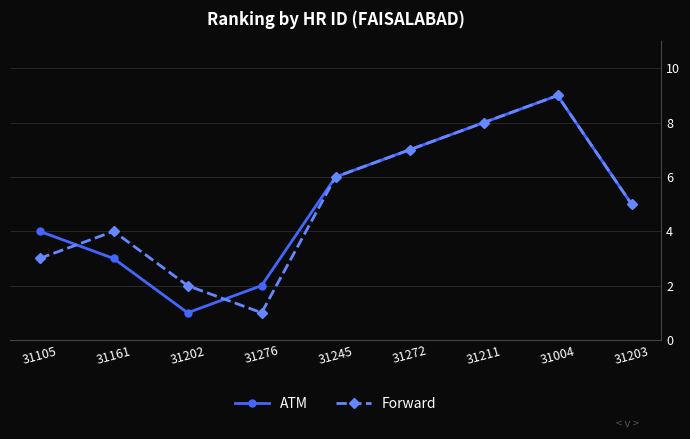

How many lines are shown in the chart?

2